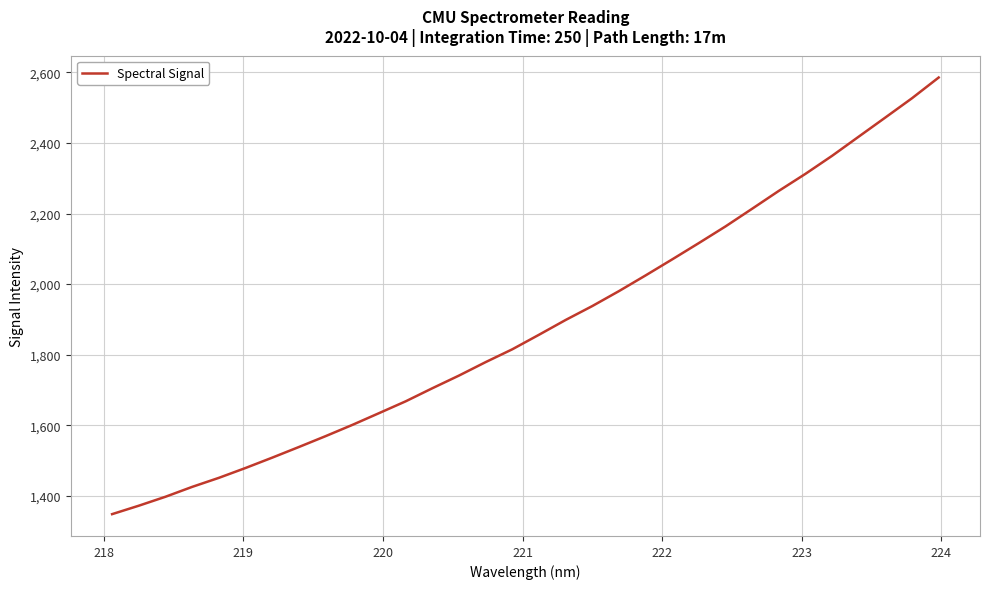

What is the difference between the maximum and minimum values?

1237.8